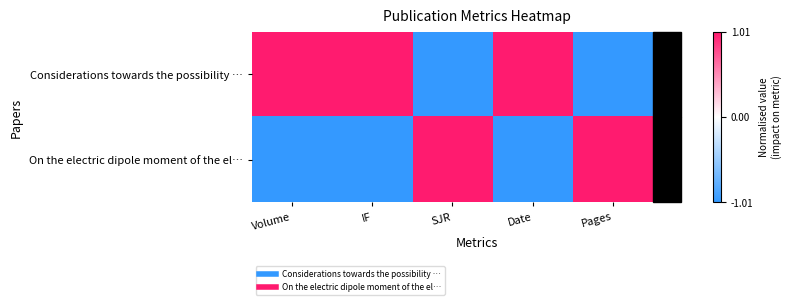

What is the minimum value shown in the chart?

-1.0